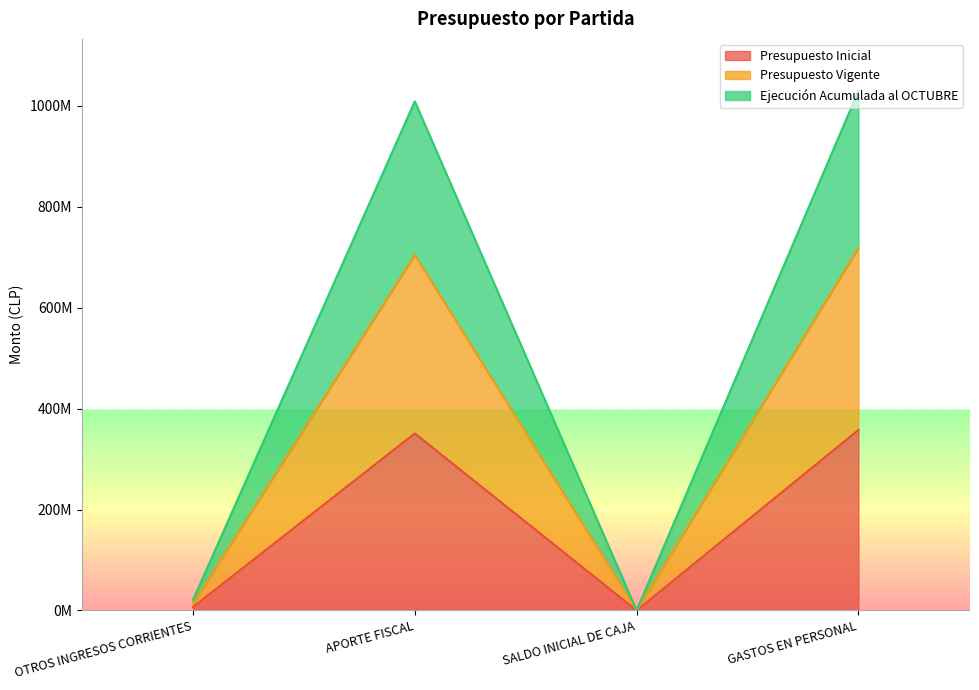

Is it true that Ejecución Acumulada al OCTUBRE equals 1029256594 at GASTOS EN PERSONAL?

True